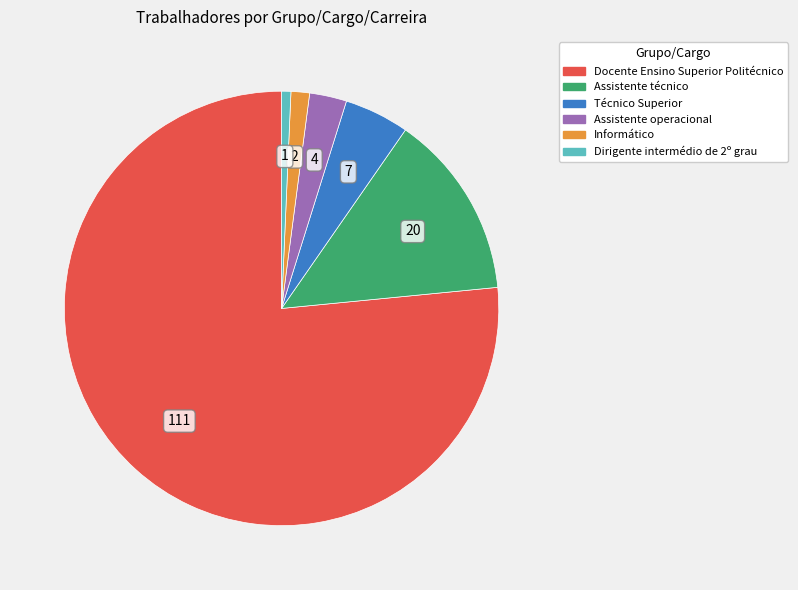

How many segments does this pie chart have?

6